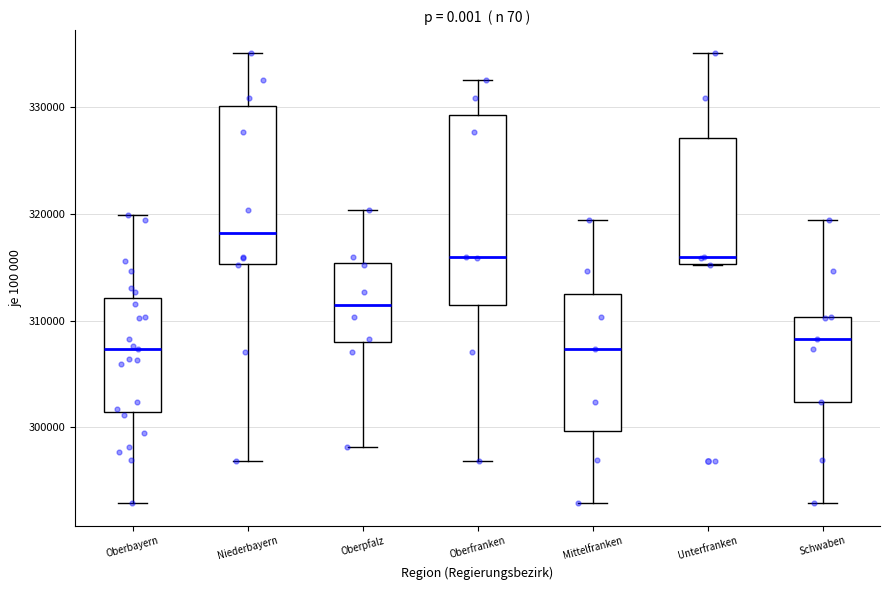

Which box has the highest median line?

Niederbayern